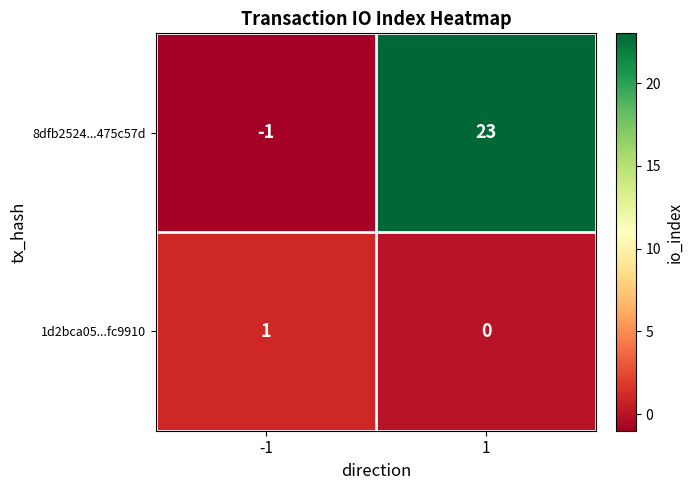

What is the average value of the 8dfb2524...475c57d series?

11